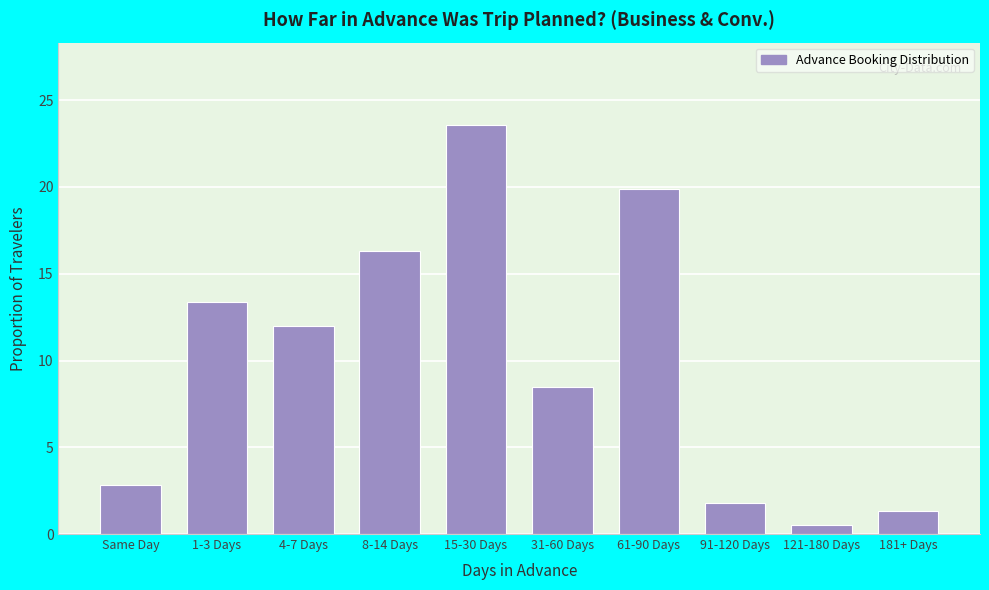

Reading left to right, extract all data points from this chart.

2.8	13.4	12.0	16.3	23.6	8.5	19.9	1.8	0.5	1.3